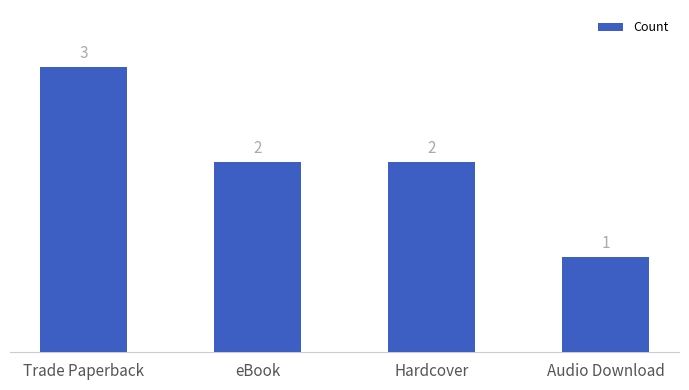

Count the number of data series in this chart.

1